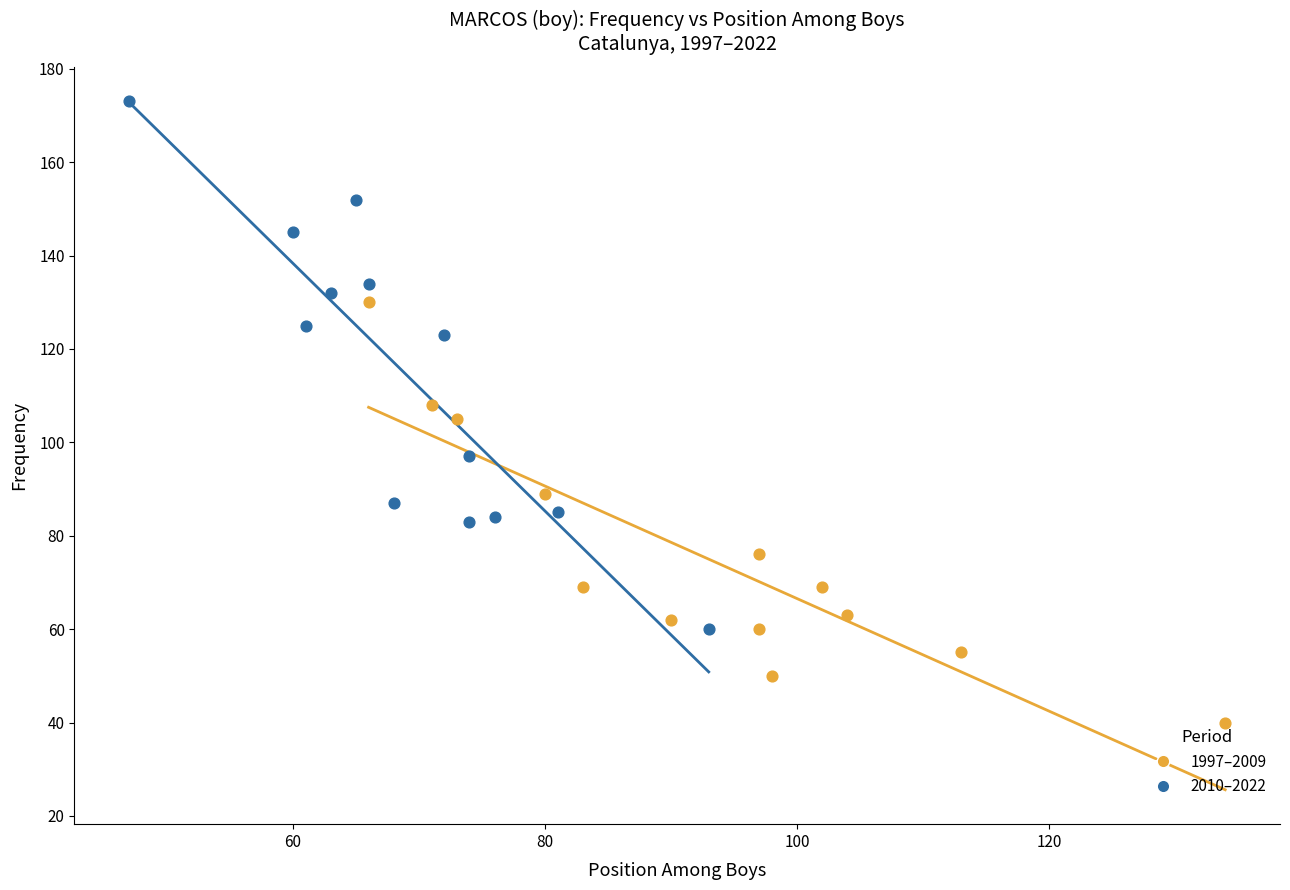

Which series reaches the maximum Y coordinate?

2010–2022